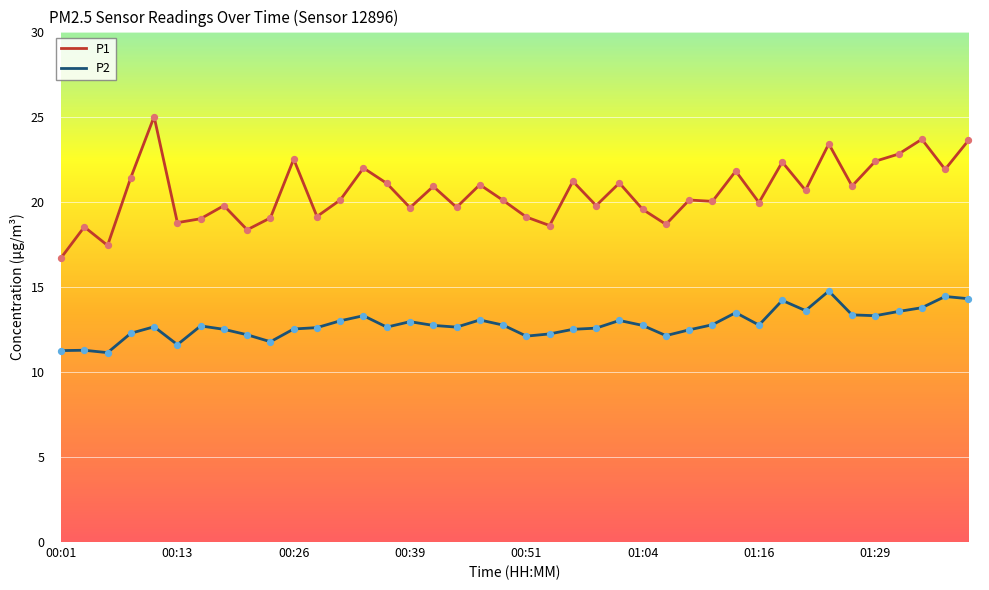

Which series has the largest total across all categories?

P1